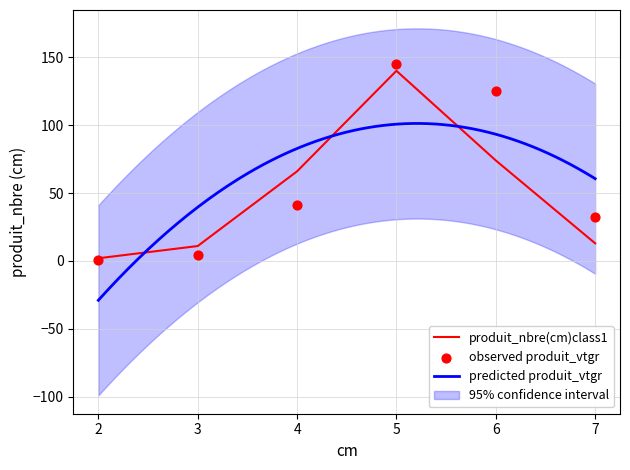

The value of produit_nbre(cm)class1 at 5 is 242. True or false?

False